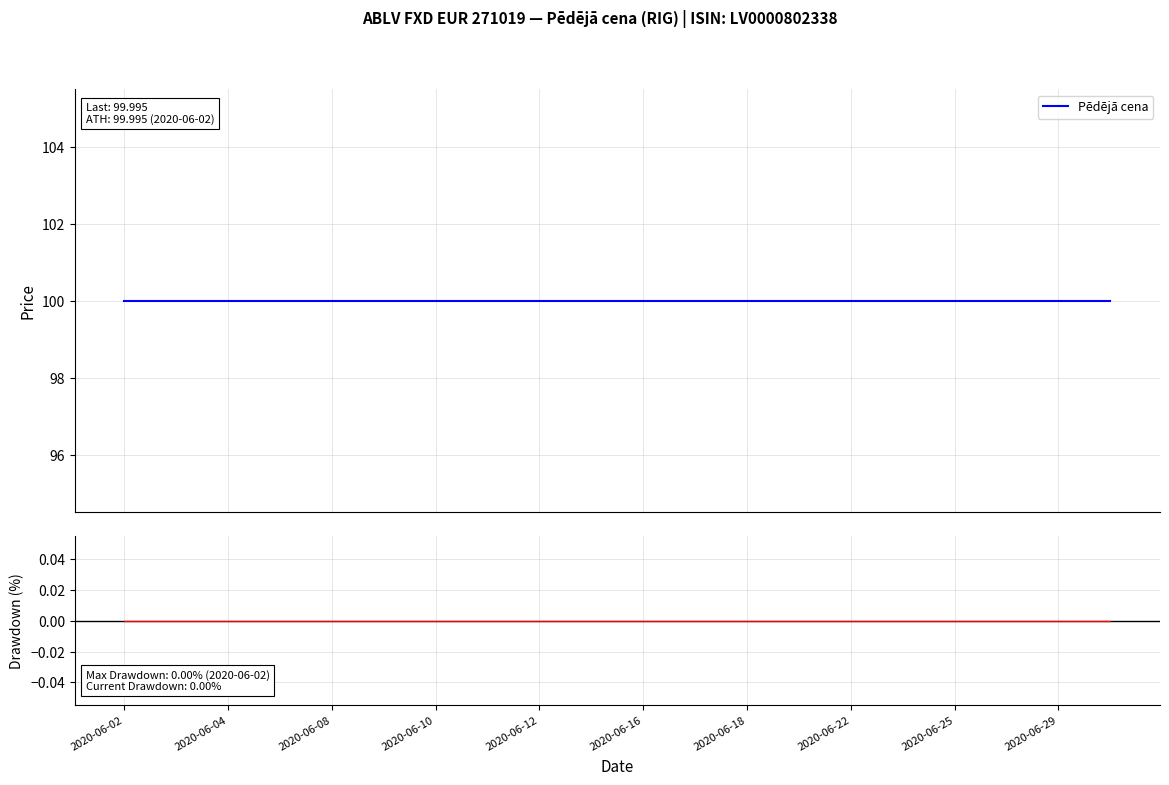

True or false: Pēdējā cena and Drawdown cross at least once.

False